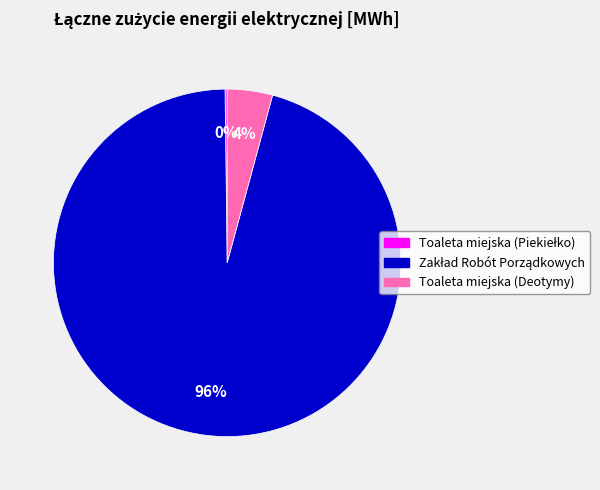

To the nearest percent, what is the average slice percentage?

33%